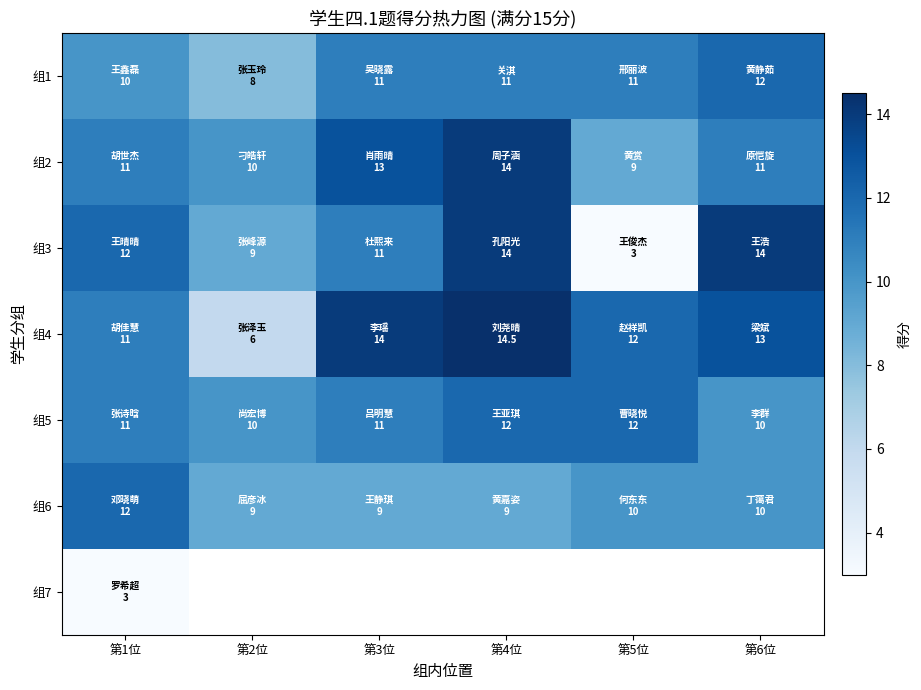

How many data points in 组3 are less than 12?

3